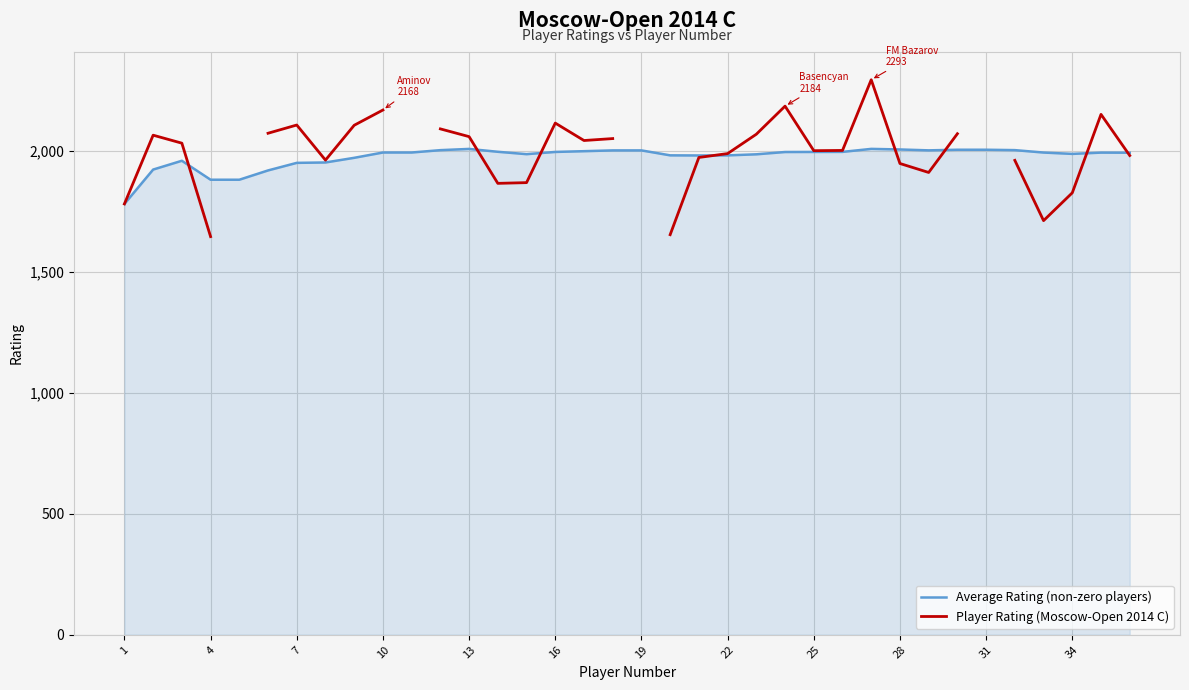

Is it true that Average Rating (non-zero players) equals 2694.2 at 28?

False